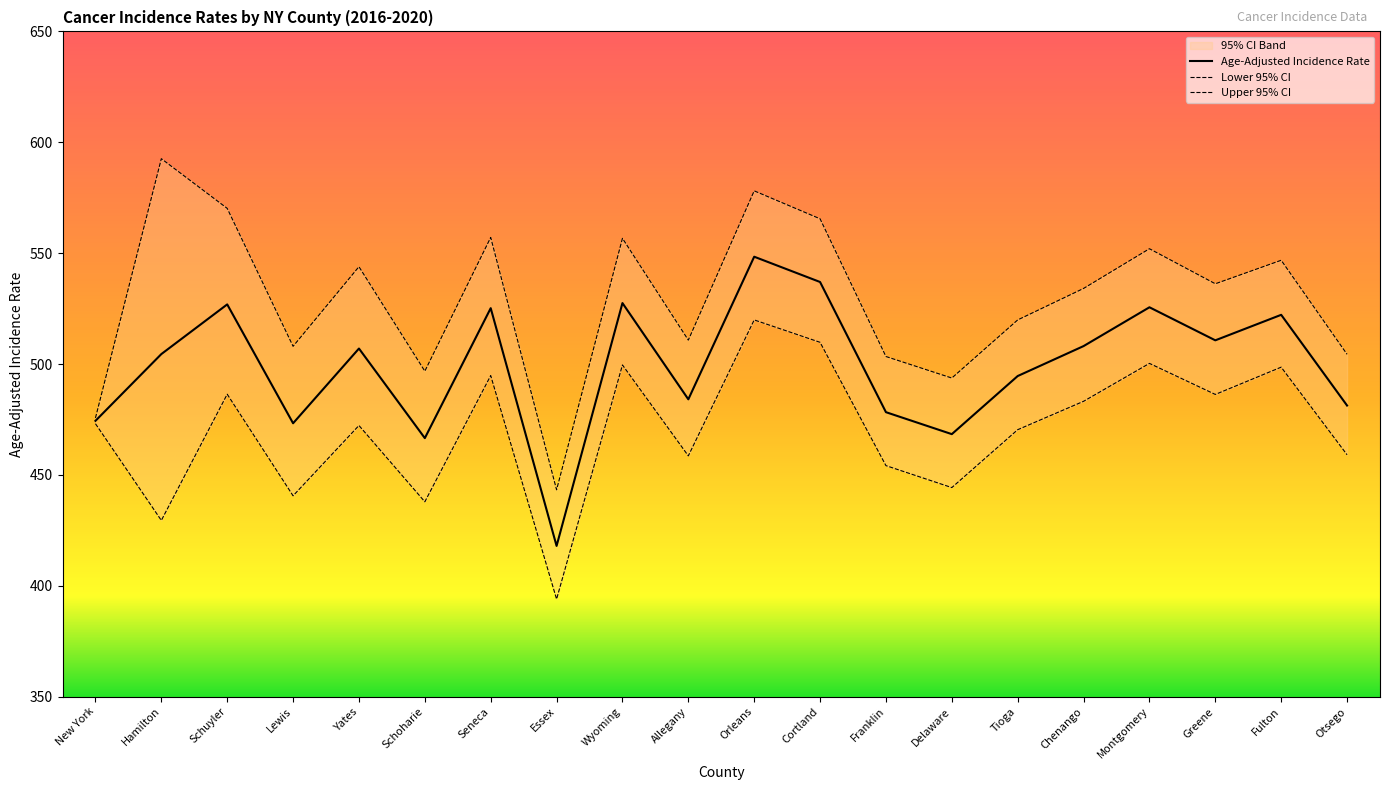

At Schuyler, list the series in order from largest to smallest.

Upper 95% CI, Age-Adjusted Incidence Rate, Lower 95% CI